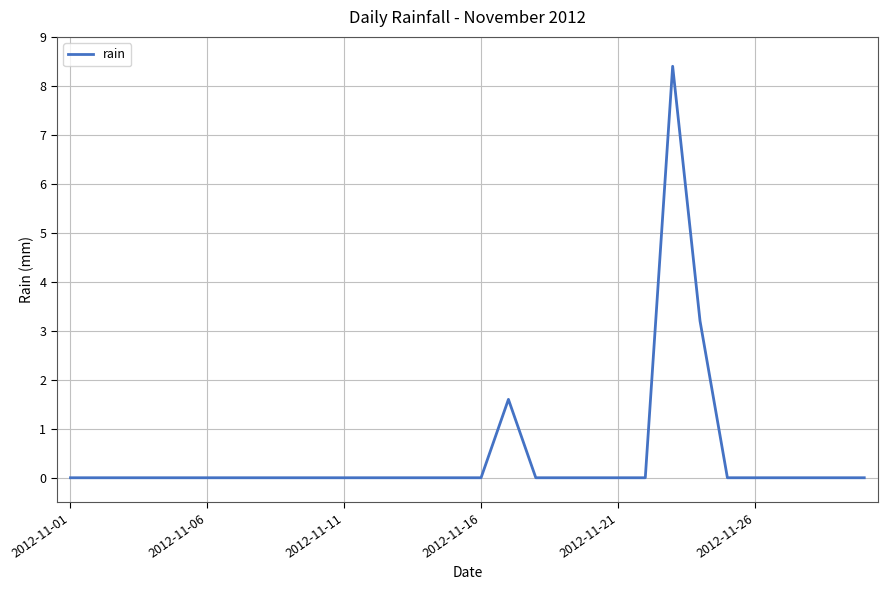

Reading left to right, extract all data points from this chart.

0.0	0.0	0.0	0.0	0.0	0.0	0.0	0.0	0.0	0.0	0.0	0.0	0.0	0.0	0.0	0.0	1.6	0.0	0.0	0.0	0.0	0.0	8.4	3.2	0.0	0.0	0.0	0.0	0.0	0.0